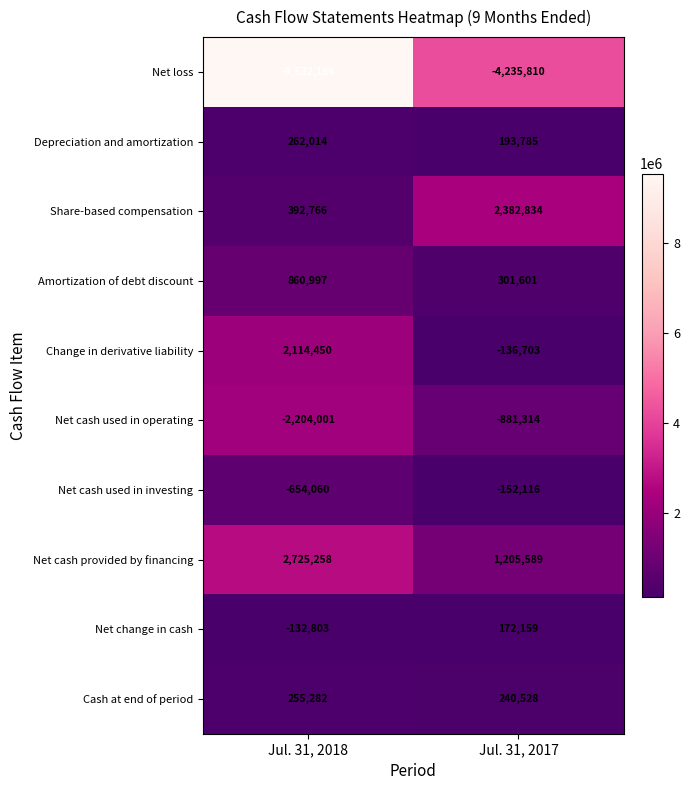

Which series has the largest total across all categories?

Net cash provided by financing